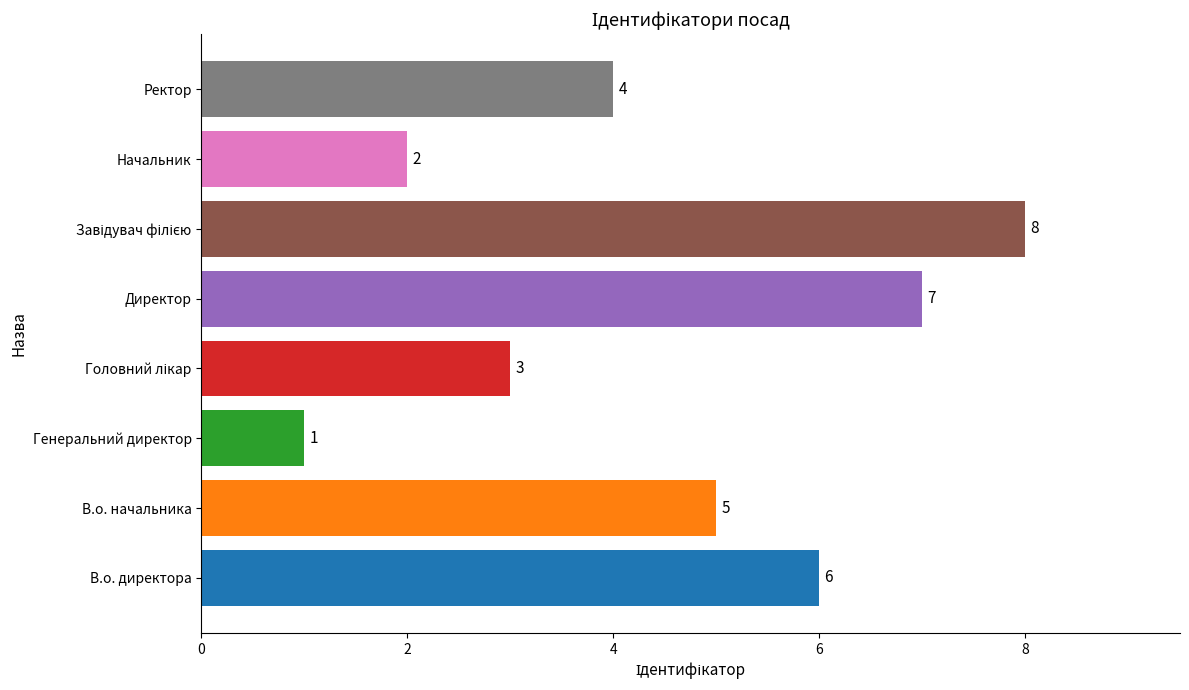

How many categories are shown in the chart?

8